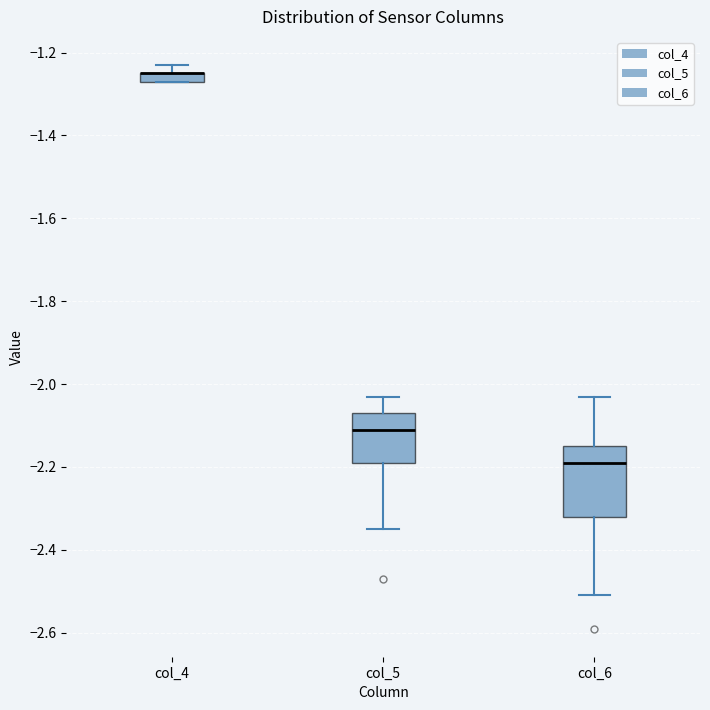

Where does the upper whisker of the box for col_4 end on the y-axis? The values are not printed on the chart, so give them approximately, as read against the axis.

-1.22